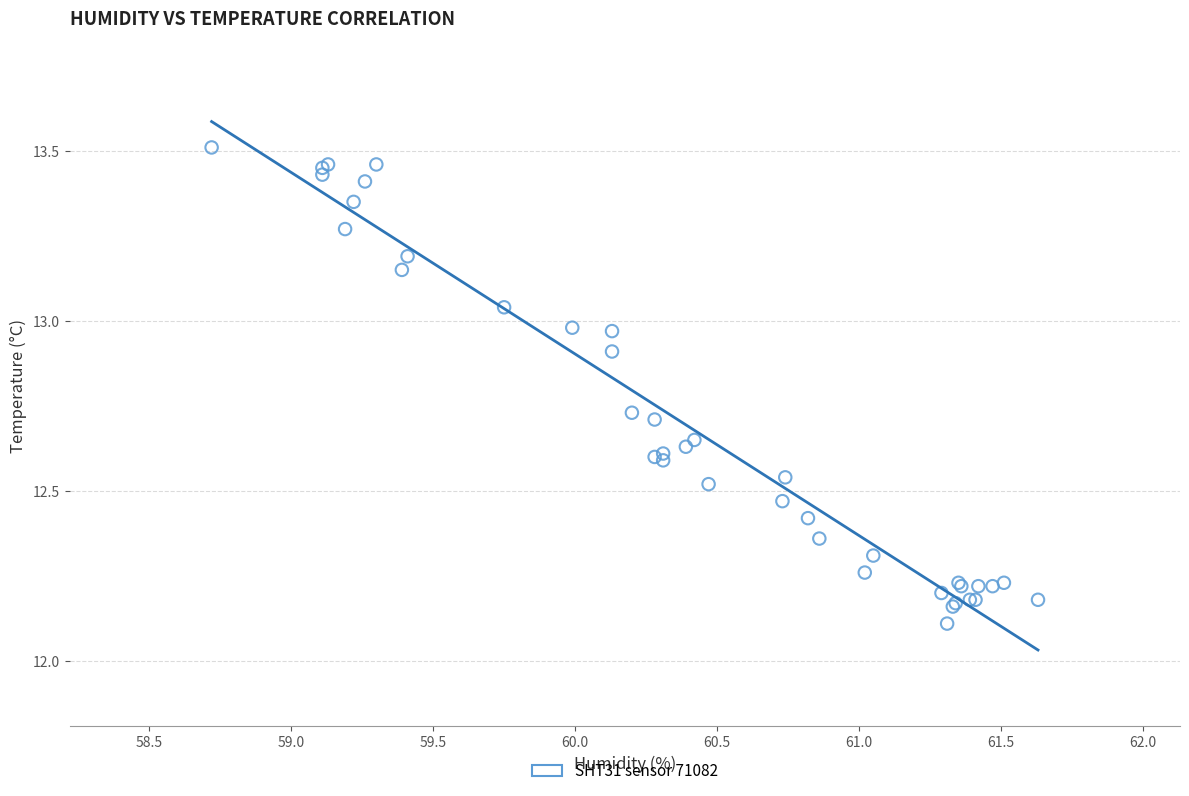

What Y value in the scatter plot is closest to 12?

12.1